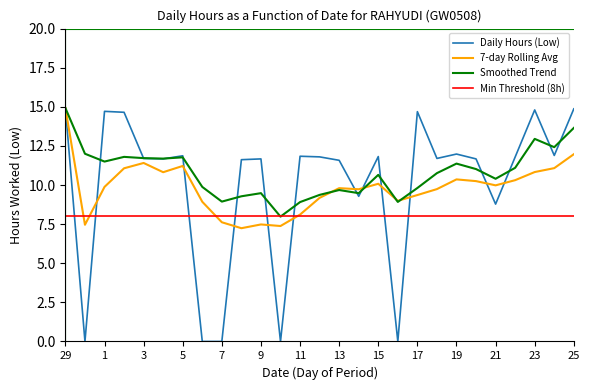

What is the sum of all 7-day Rolling Avg values?

265.2